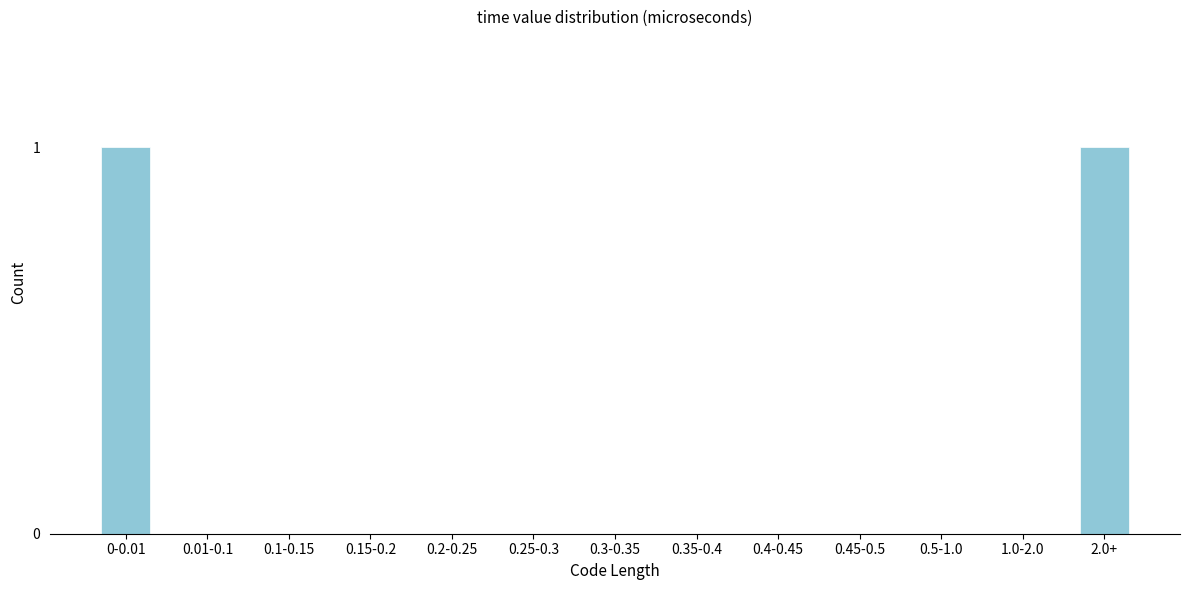

Reading right to left, list all the values displayed in this chart.

2.0+=1	1.0-2.0=0	0.5-1.0=0	0.45-0.5=0	0.4-0.45=0	0.35-0.4=0	0.3-0.35=0	0.25-0.3=0	0.2-0.25=0	0.15-0.2=0	0.1-0.15=0	0.01-0.1=0	0-0.01=1